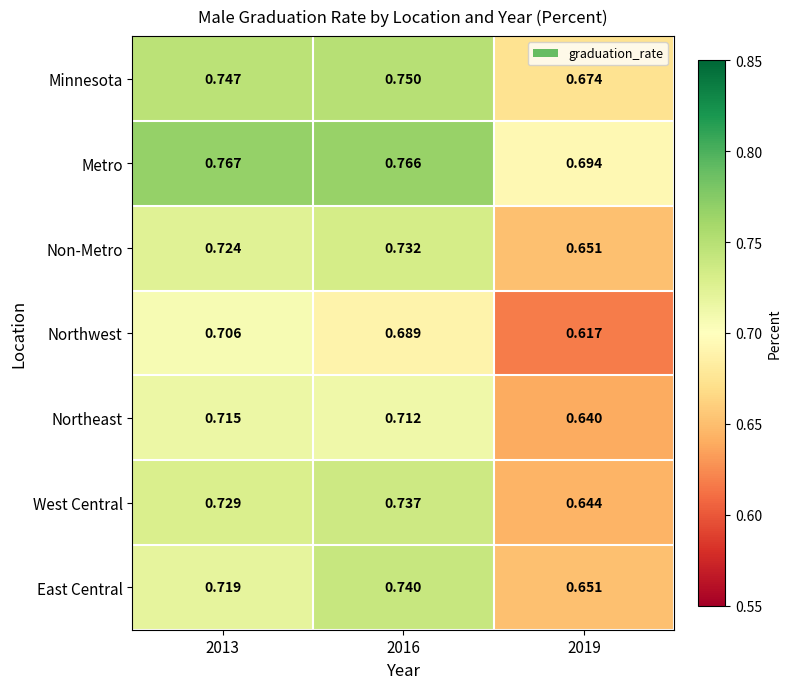

Which category has the lowest value across all series?

2019